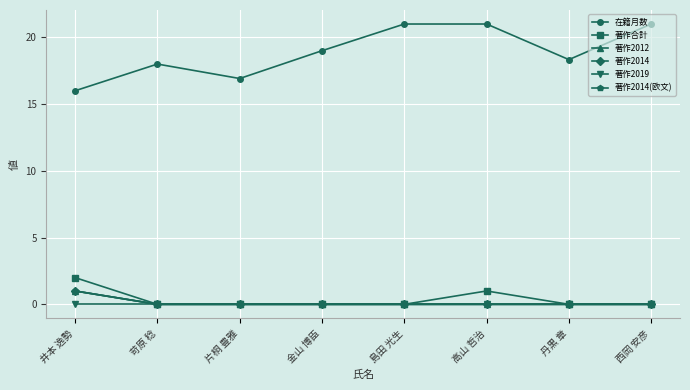

What is the sum of all 著作2012 values?

1.0